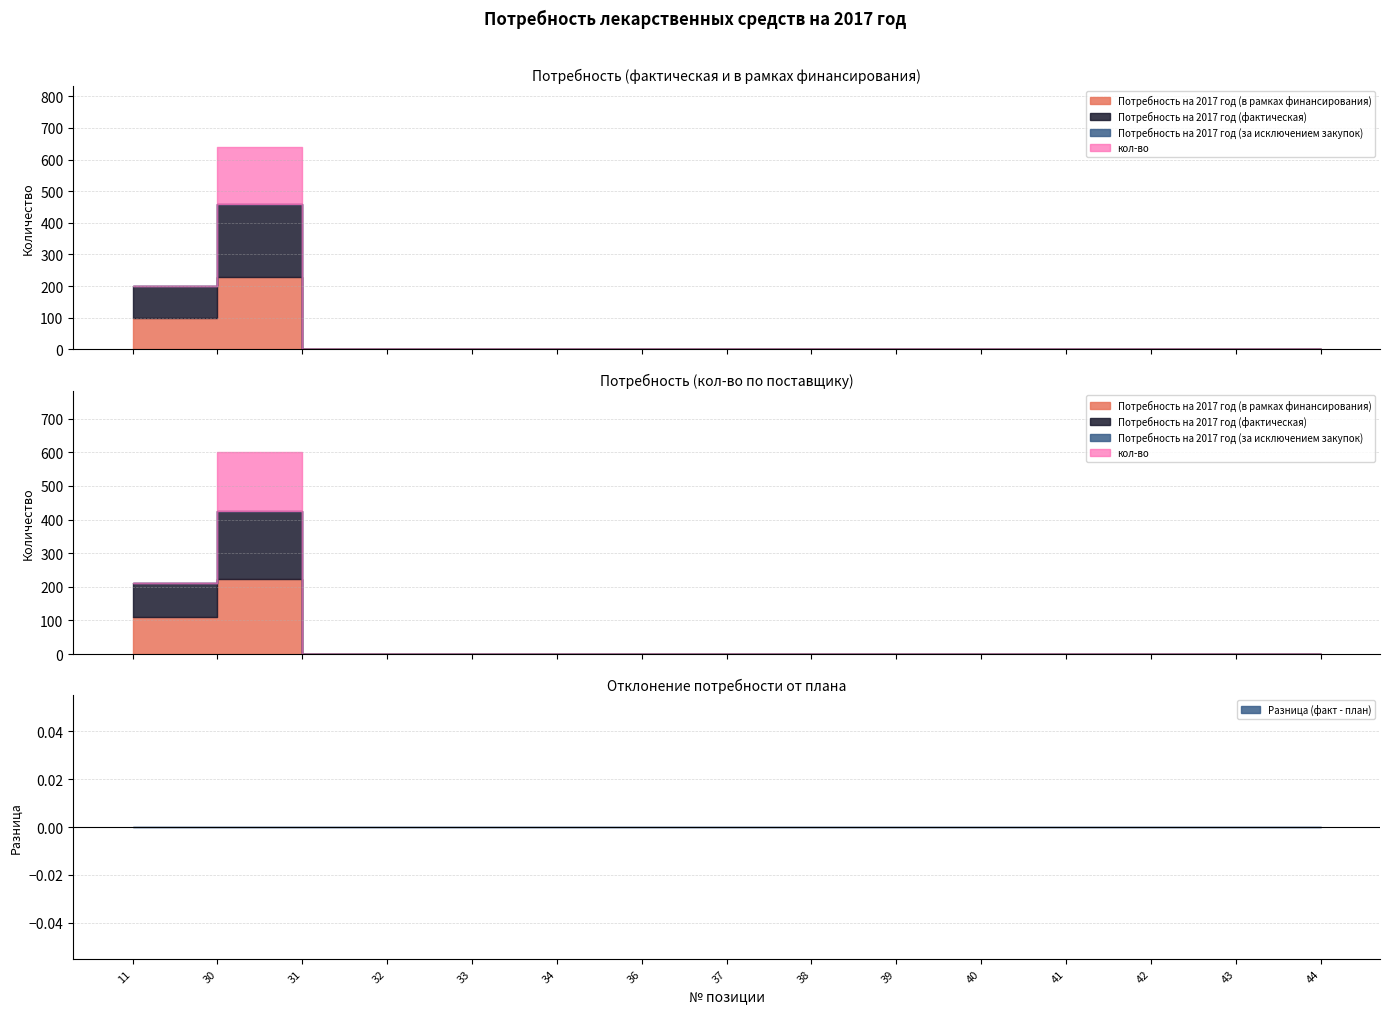

At which label is кол-во closest to 90?

11